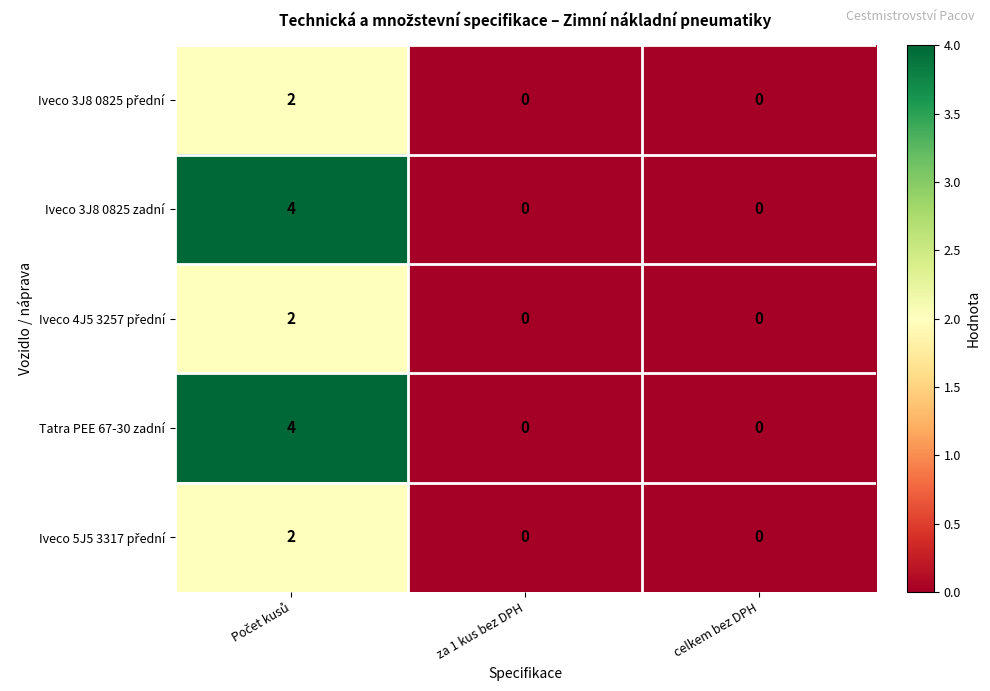

What is the greatest value displayed?

4